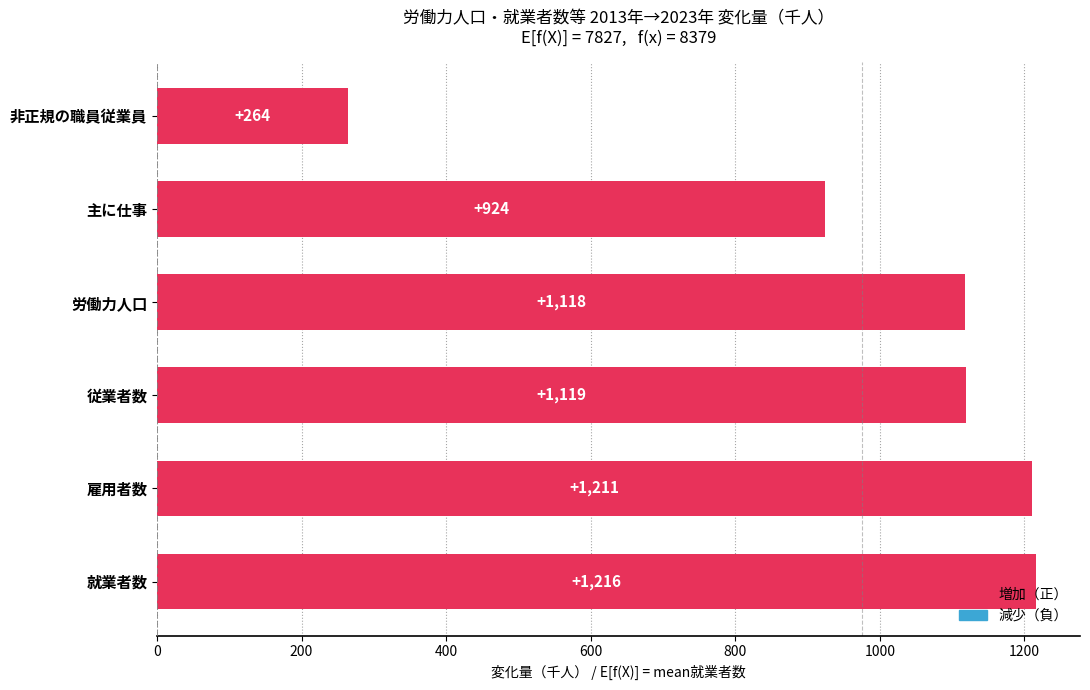

How many data points are less than 1119?

3